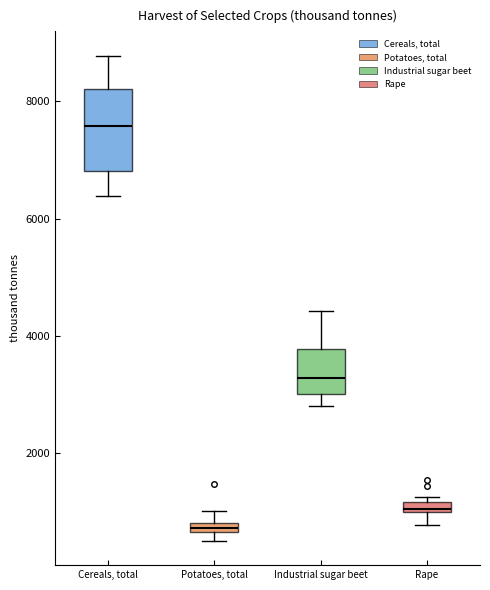

Which box is the tallest, from its lower edge to its upper edge?

Cereals, total